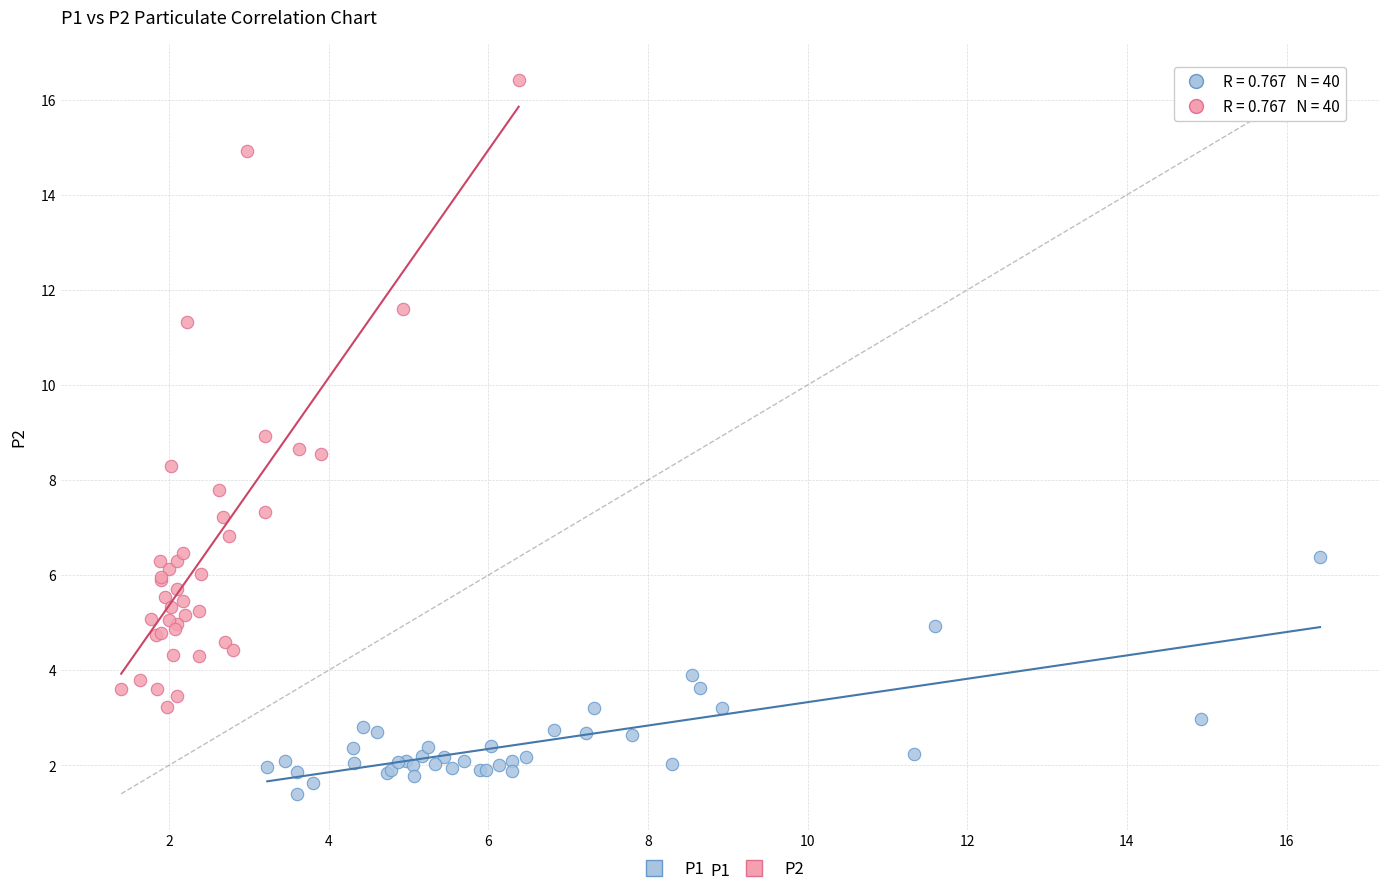

Which series contains the highest Y value?

P2